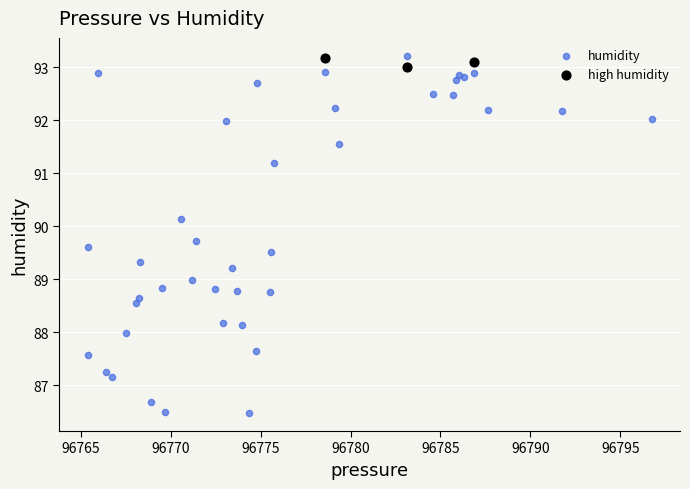

Which series has the widest spread of Y values?

humidity